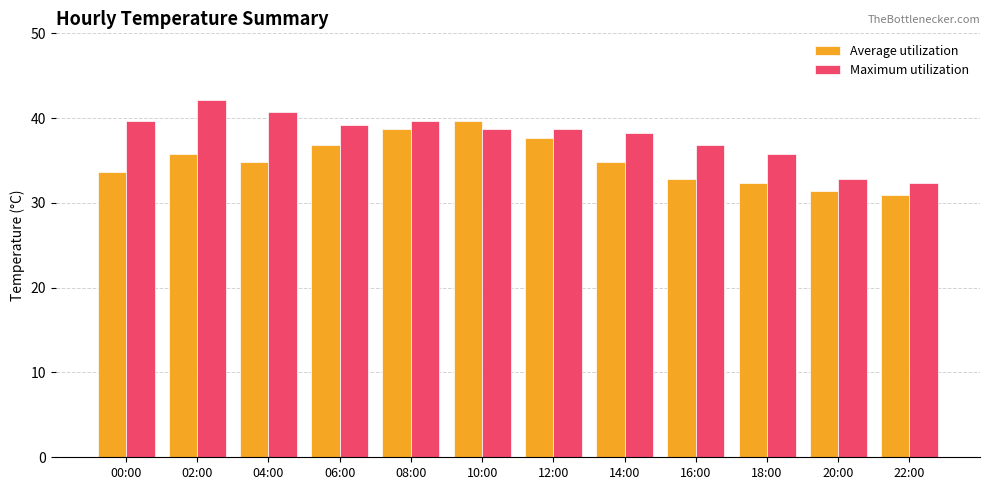

What is the total value across all series at 00:00?

73.3